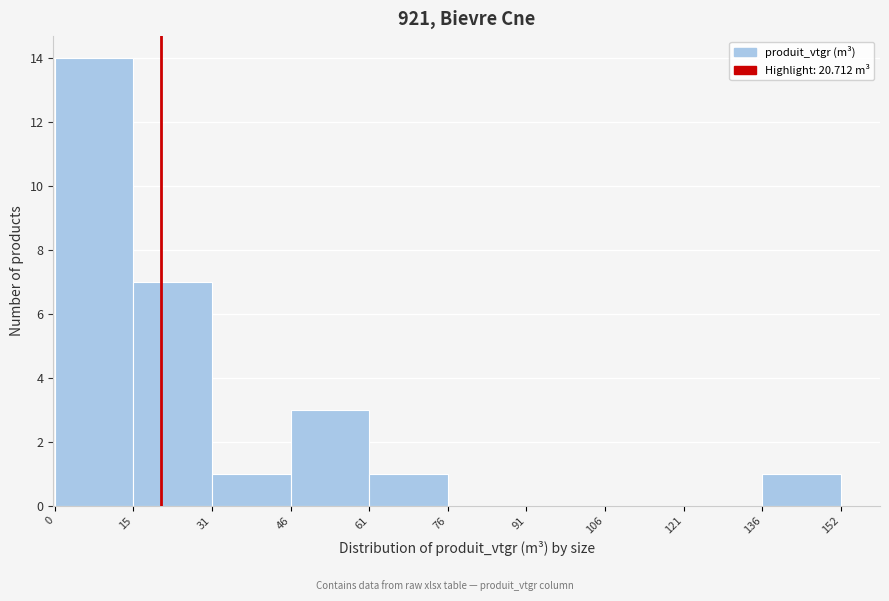

Reading left to right, transcribe this chart: for each bar, give the range it covers on the x-axis and its height. The values are not printed on the chart, so give them approximately, as read against the axis.

0 to 15: 14
15 to 31: 7
31 to 46: 1
46 to 61: 3
61 to 76: 1
76 to 91: 0
91 to 106: 0
106 to 121: 0
121 to 136: 0
136 to 152: 1